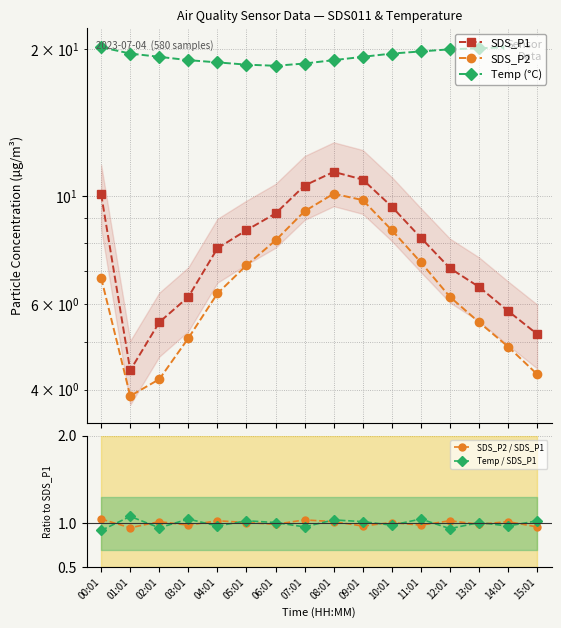

Reading right to left, extract all data points from this chart.

SDS_P1: 15:01=5.2	14:01=5.8	13:01=6.5	12:01=7.1	11:01=8.2	10:01=9.5	09:01=10.8	08:01=11.2	07:01=10.5	06:01=9.2	05:01=8.5	04:01=7.8	03:01=6.2	02:01=5.5	01:01=4.4	00:01=10.1
SDS_P2: 15:01=4.3	14:01=4.9	13:01=5.5	12:01=6.2	11:01=7.3	10:01=8.5	09:01=9.8	08:01=10.1	07:01=9.3	06:01=8.1	05:01=7.2	04:01=6.3	03:01=5.1	02:01=4.2	01:01=3.9	00:01=6.8
Temp (°C): 15:01=20.3	14:01=20.2	13:01=20.1	12:01=20.0	11:01=19.8	10:01=19.6	09:01=19.3	08:01=19.0	07:01=18.7	06:01=18.5	05:01=18.6	04:01=18.8	03:01=19.0	02:01=19.3	01:01=19.6	00:01=20.2
SDS_P2 / SDS_P1: 15:01=1.0	14:01=1.0	13:01=1.0	12:01=1.0	11:01=1.0	10:01=1.0	09:01=1.0	08:01=1.0	07:01=1.0	06:01=1.0	05:01=1.0	04:01=1.0	03:01=1.0	02:01=1.0	01:01=0.9	00:01=1.1
Temp / SDS_P1: 15:01=1.0	14:01=1.0	13:01=1.0	12:01=0.9	11:01=1.1	10:01=1.0	09:01=1.0	08:01=1.0	07:01=1.0	06:01=1.0	05:01=1.0	04:01=1.0	03:01=1.1	02:01=0.9	01:01=1.1	00:01=0.9